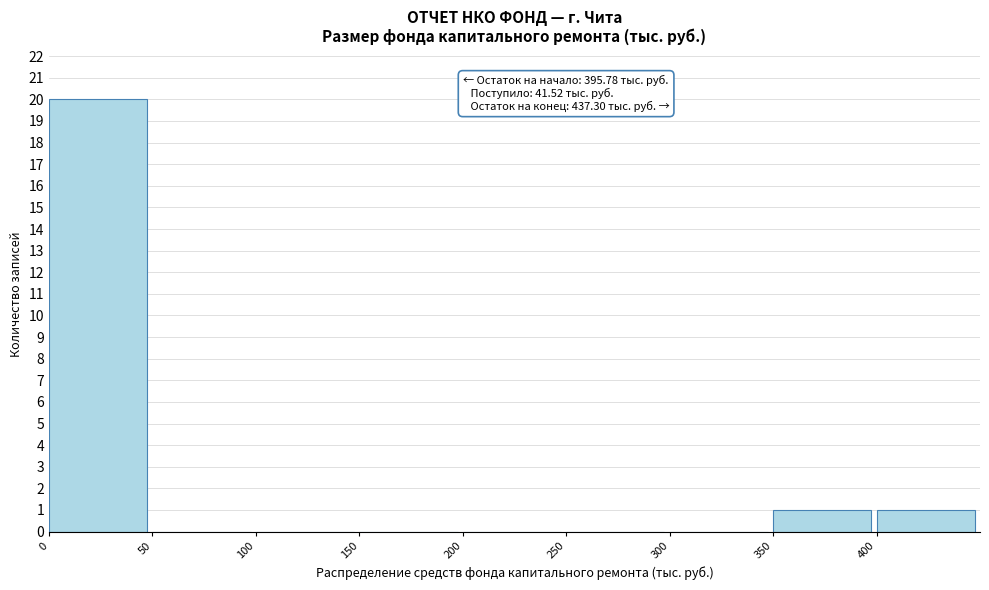

Which range on the x-axis has the tallest bar?

0 to 50